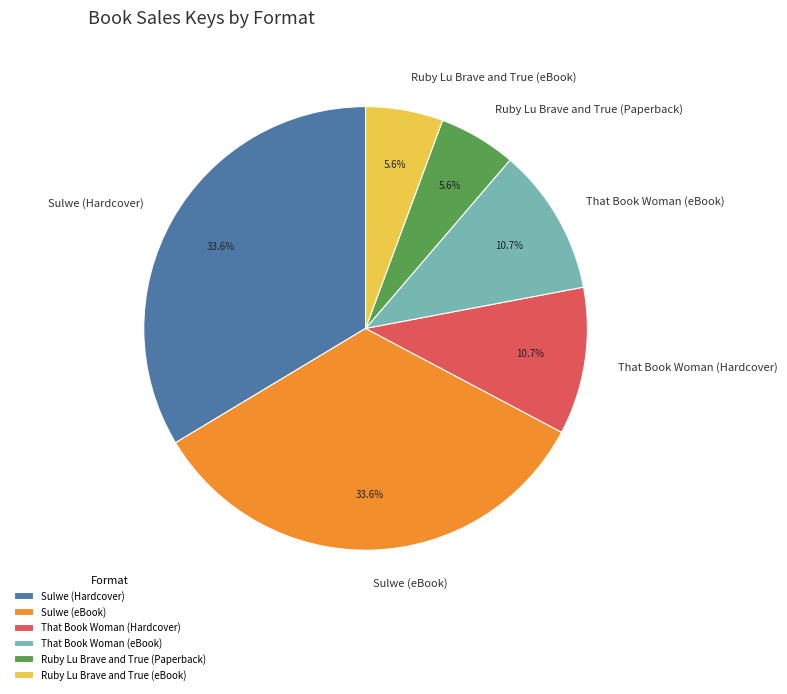

To the nearest percent, what is the combined percentage of Ruby Lu Brave and True (eBook) and Sulwe (eBook)?

39%